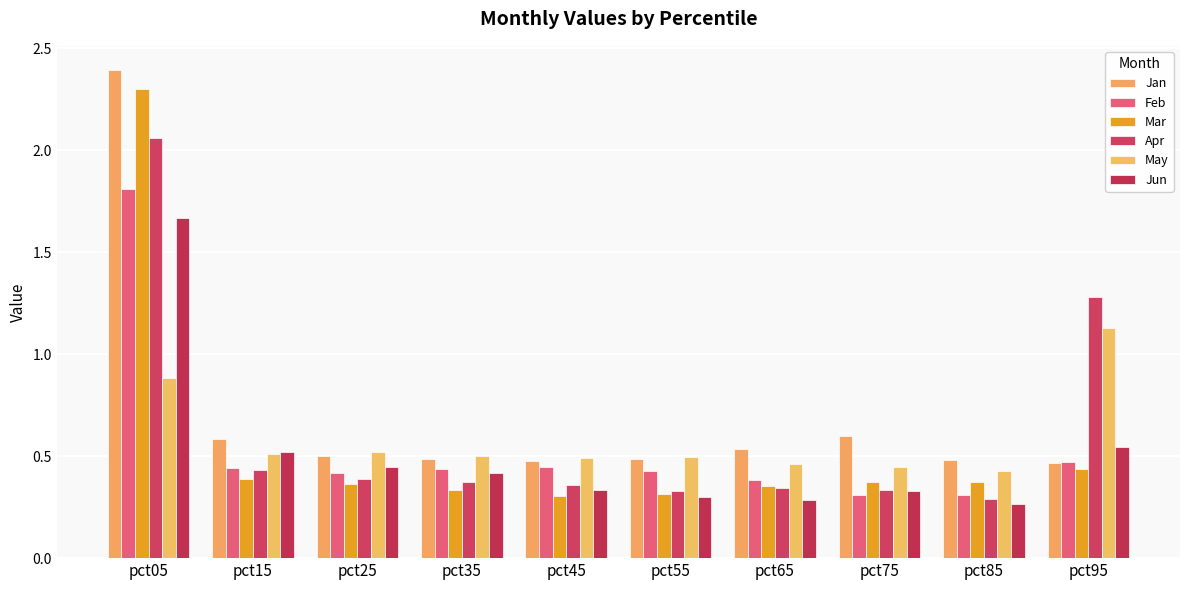

What is the spread (max minus min) of values at pct45?

0.2